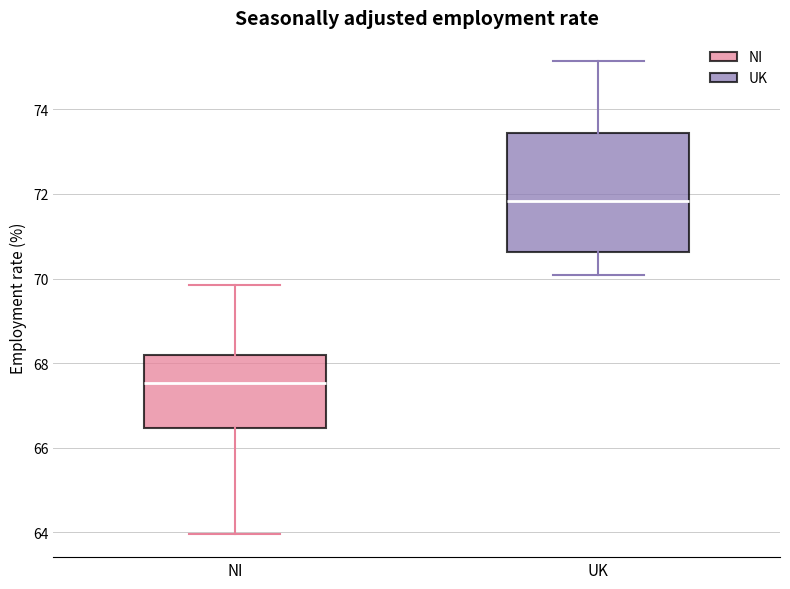

Reading left to right, read every box against the y-axis: the position of its median line, the range the box covers, and the ends of its whiskers. The values are not printed on the chart, so give them approximately, as read against the axis.

NI: median 67.6, box 66.4 to 68.2, whiskers 64.0 to 69.8
UK: median 71.8, box 70.6 to 73.4, whiskers 70.0 to 75.2